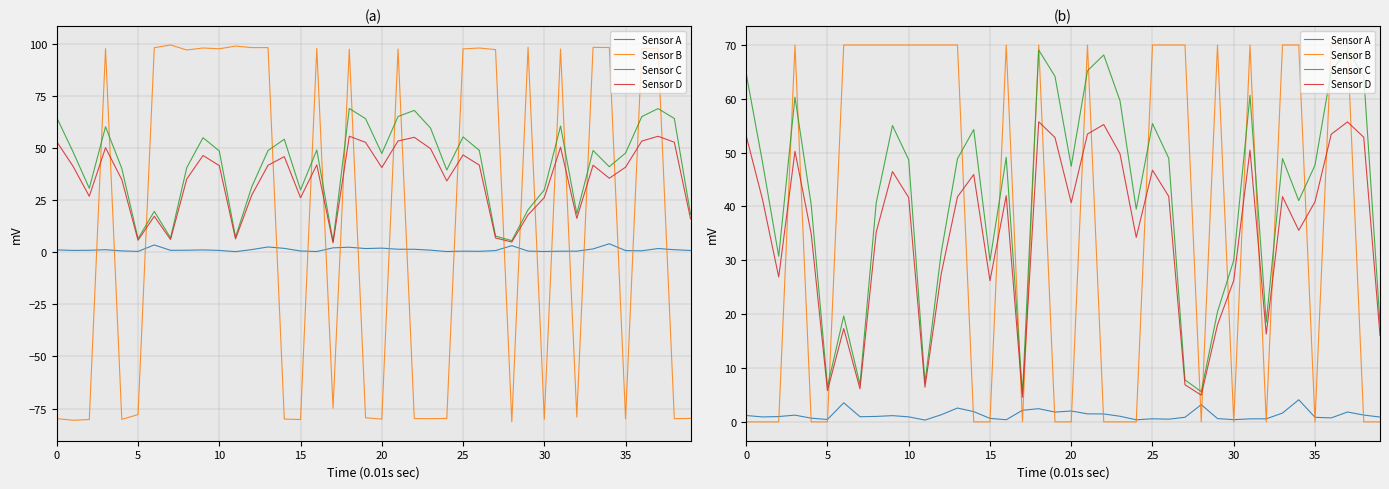

Which category has the highest value in the Sensor C (satz) series?

18